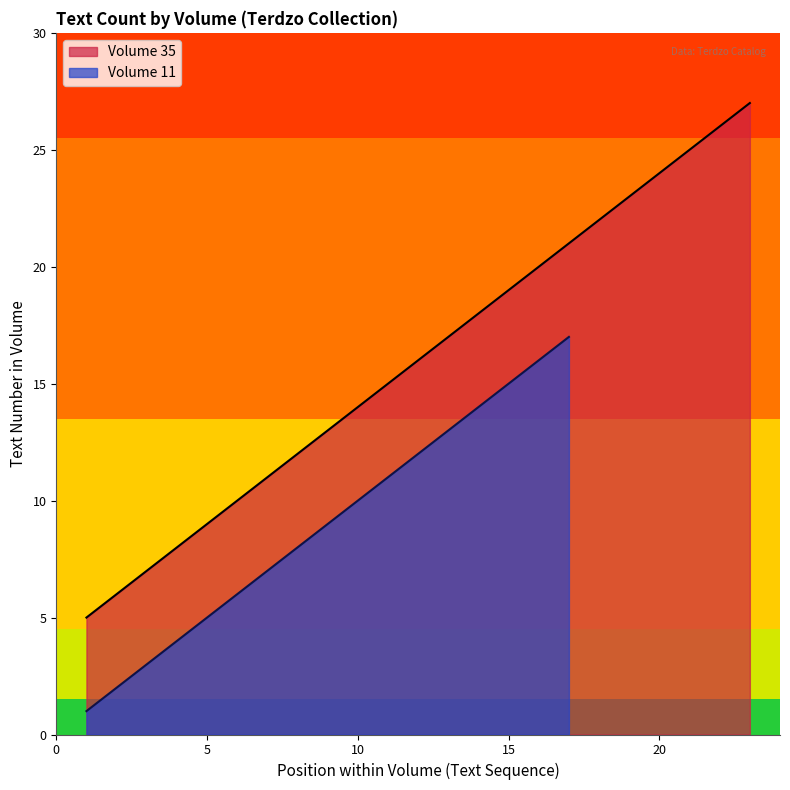

What is the minimum value for Volume 35?

5